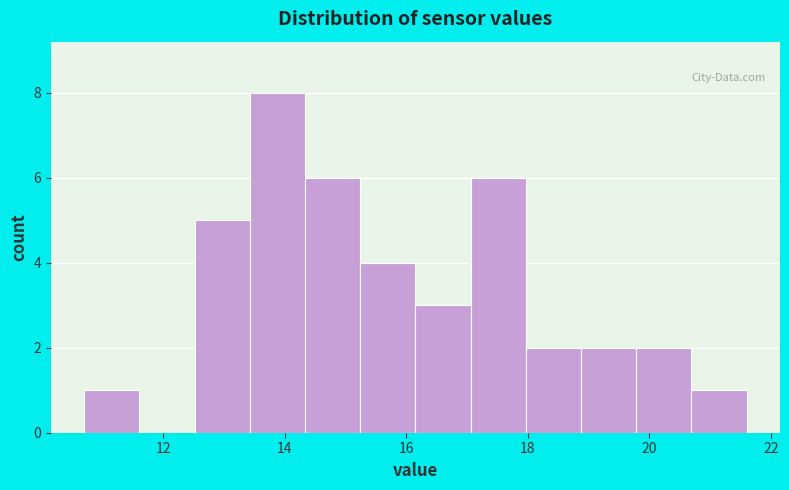

How tall is the bar that spans 14.4 to 15.2 on the x-axis? Neither the bar edges nor the heights are printed on the chart, so give them approximately, as read against the axes.

6